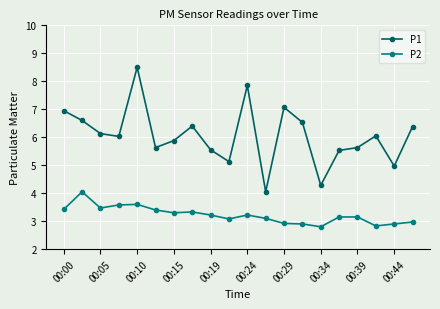

What is the minimum value shown in the chart?

2.8